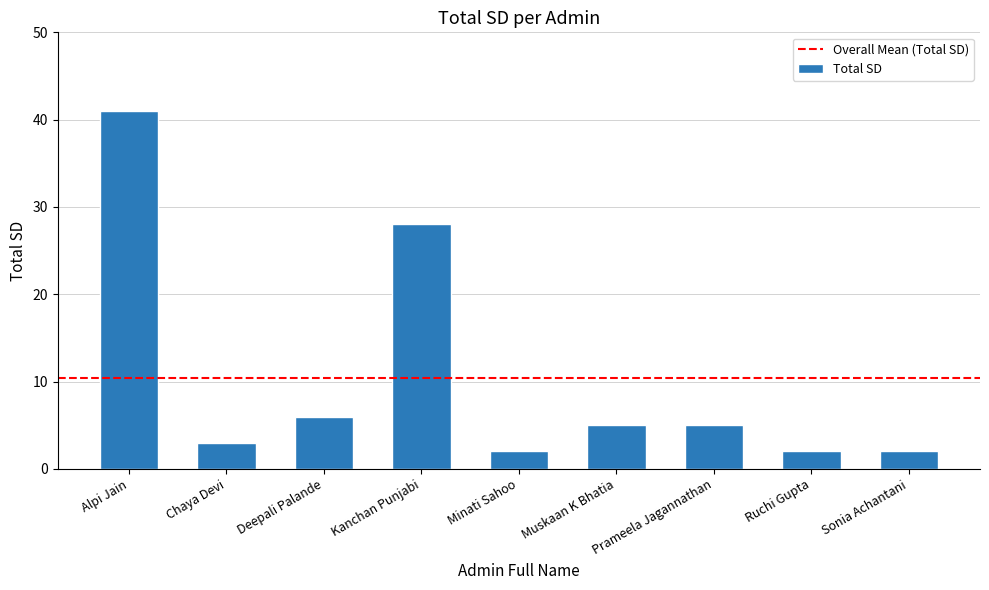

The chart shows a value of 2 at Ruchi Gupta. True or false?

True